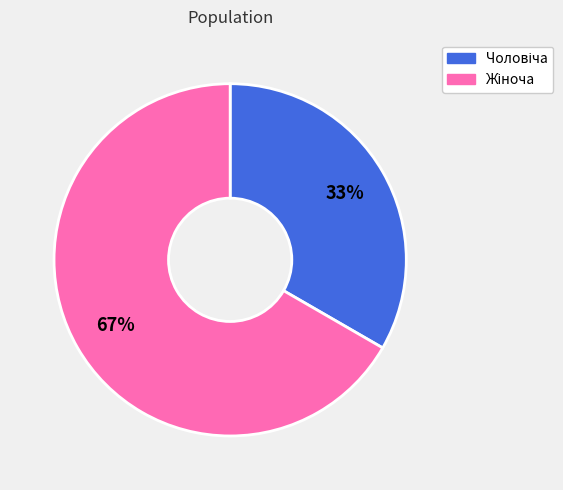

Is there any slice that represents more than half of the pie?

Yes